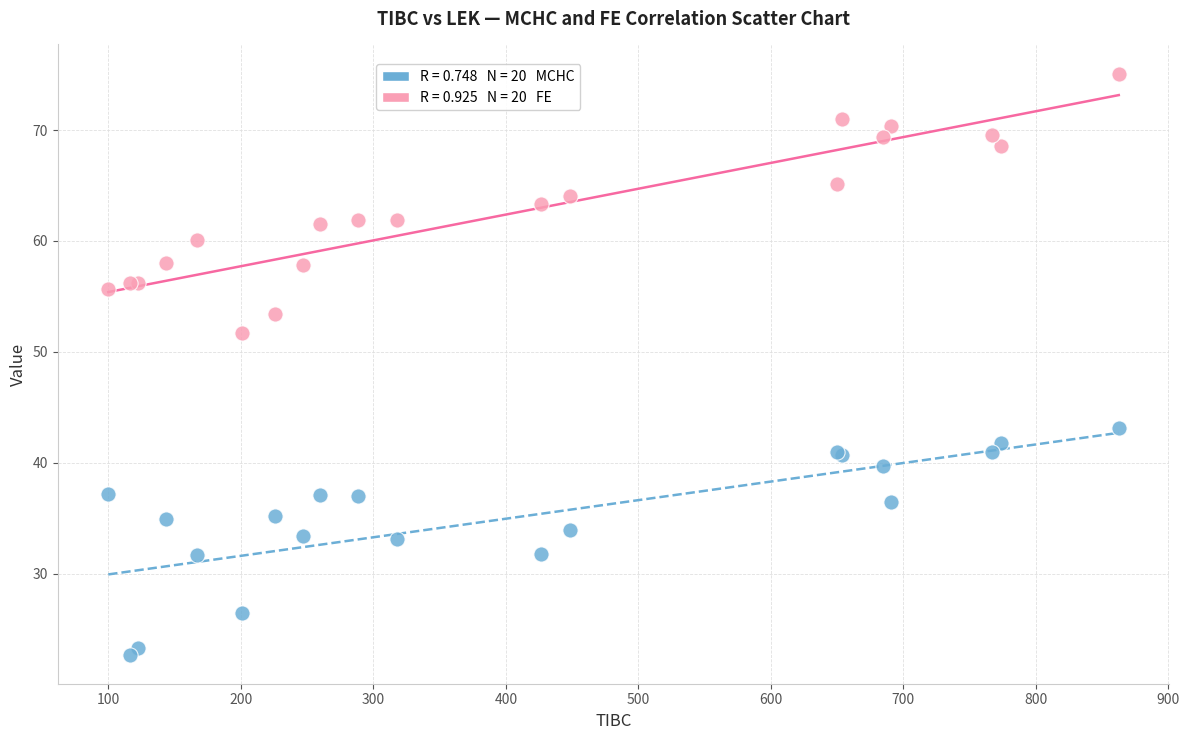

Across all series, what Y value is closest to 48?

51.7